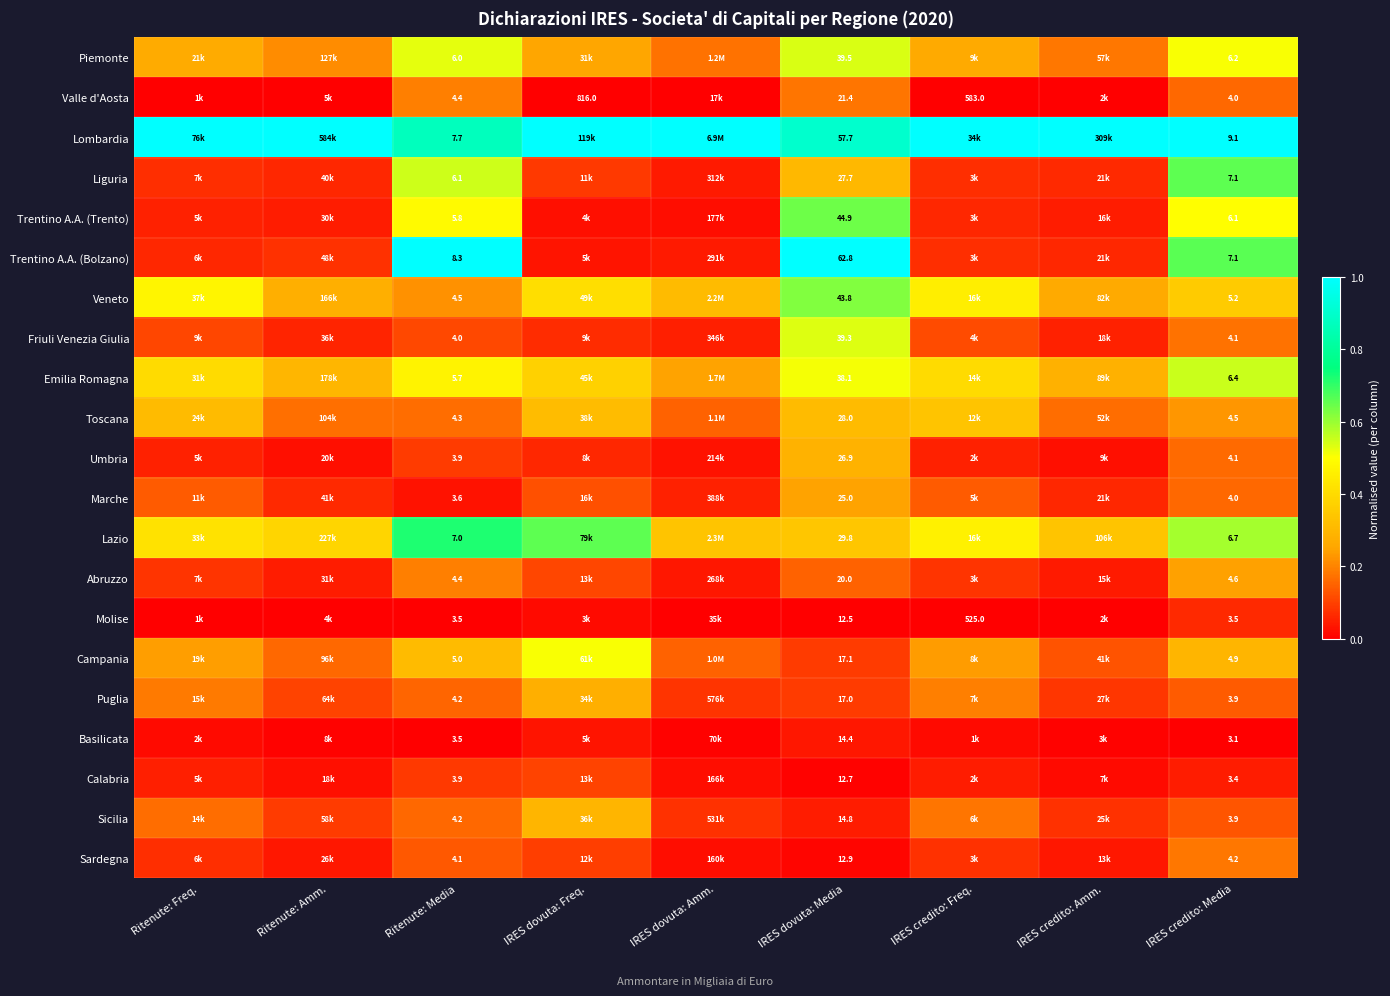

Rank the series at IRES dovuta: Media from lowest to highest value.

Molise, Calabria, Sardegna, Basilicata, Sicilia, Puglia, Campania, Abruzzo, Valle d'Aosta, Marche, Umbria, Liguria, Toscana, Lazio, Emilia Romagna, Friuli Venezia Giulia, Piemonte, Veneto, Trentino A.A. (Trento), Lombardia, Trentino A.A. (Bolzano)